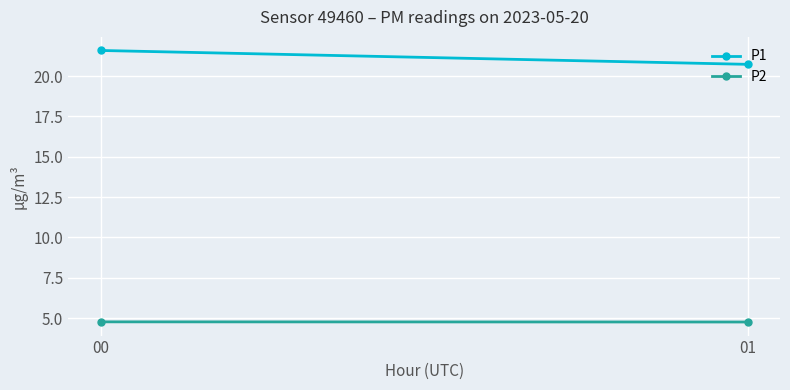

Where does the P1 series first go above 21?

00